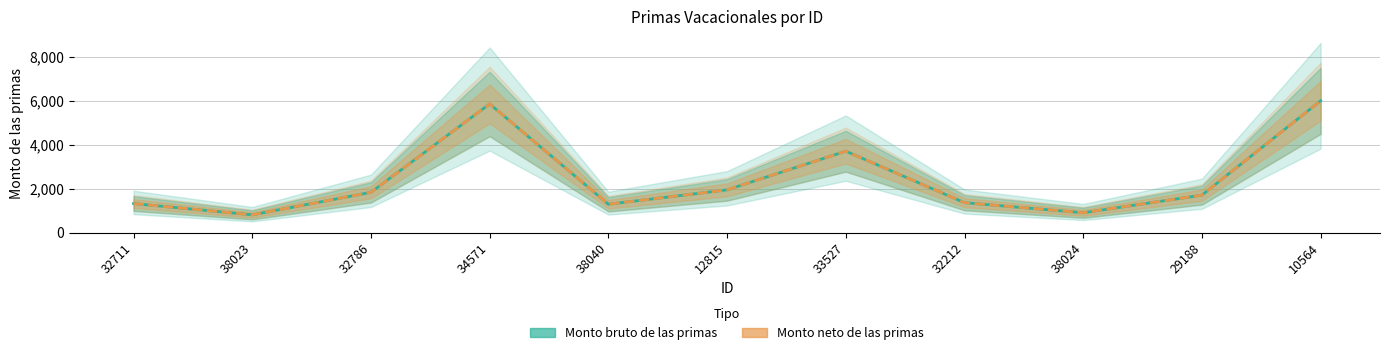

True or false: Monto bruto de las primas and Monto neto de las primas cross at least once.

False